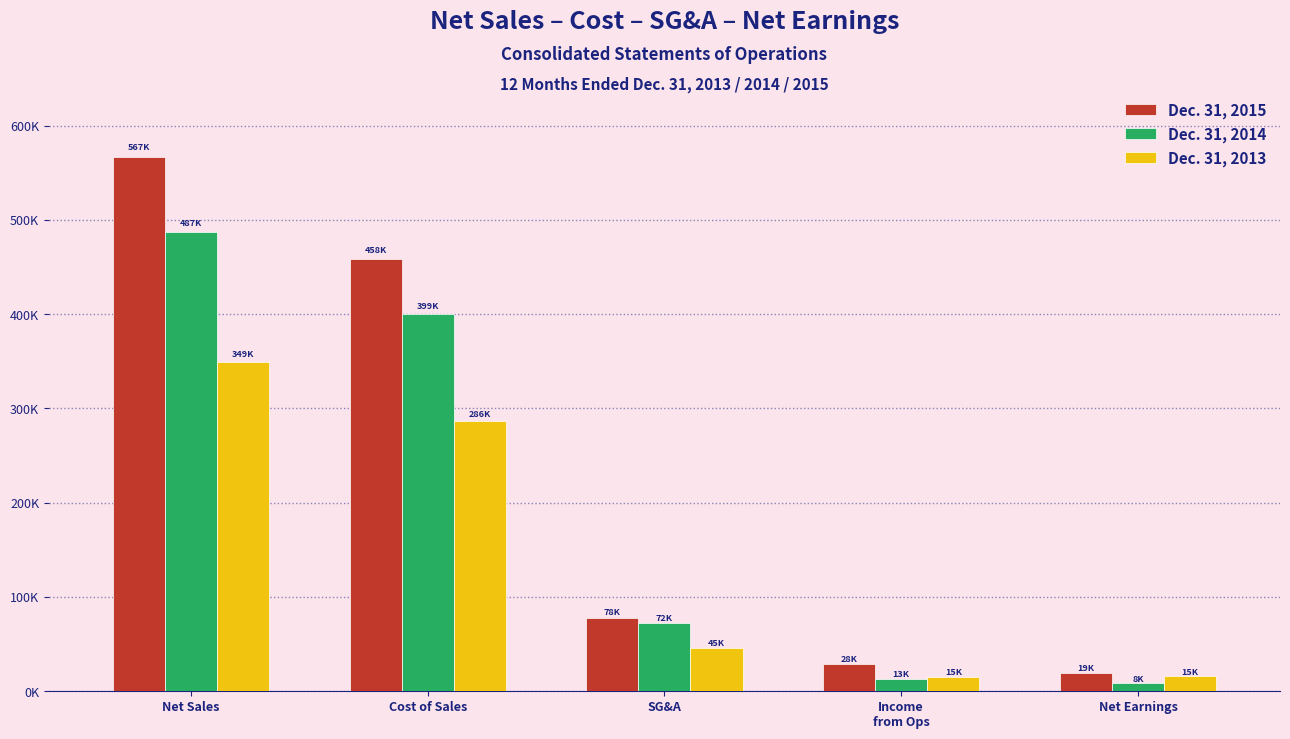

Are the bars horizontal?

No